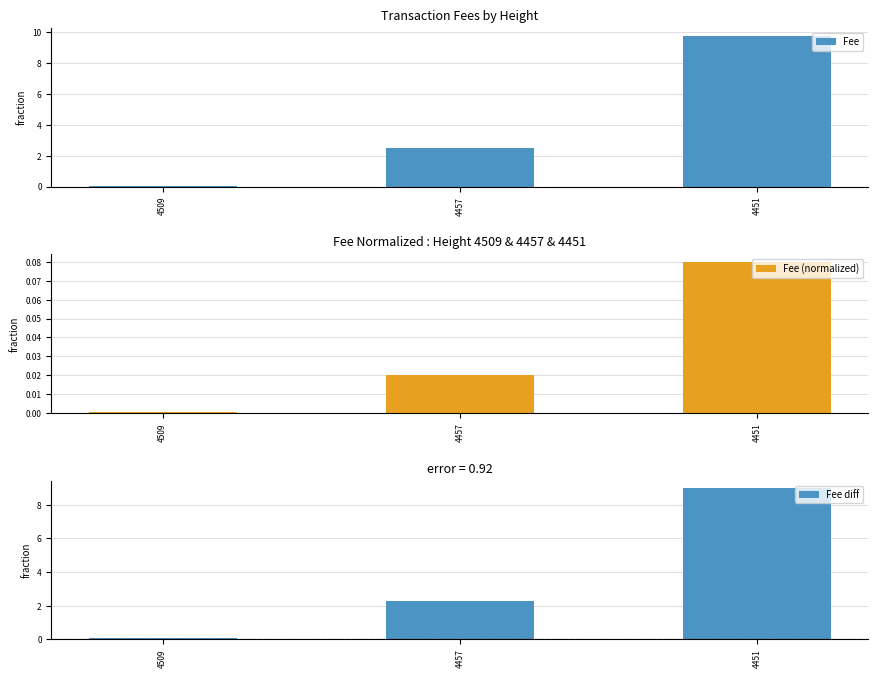

What is the sum of all Fee diff values?

11.3